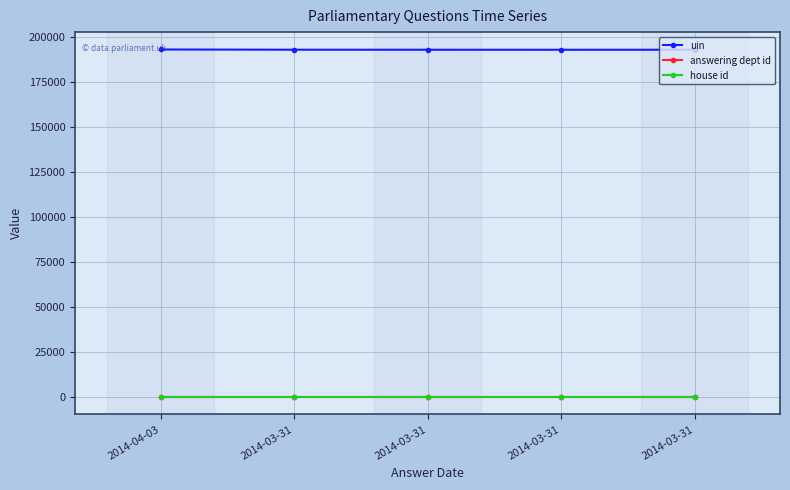

Read the uin value at 2014-03-31.

192854